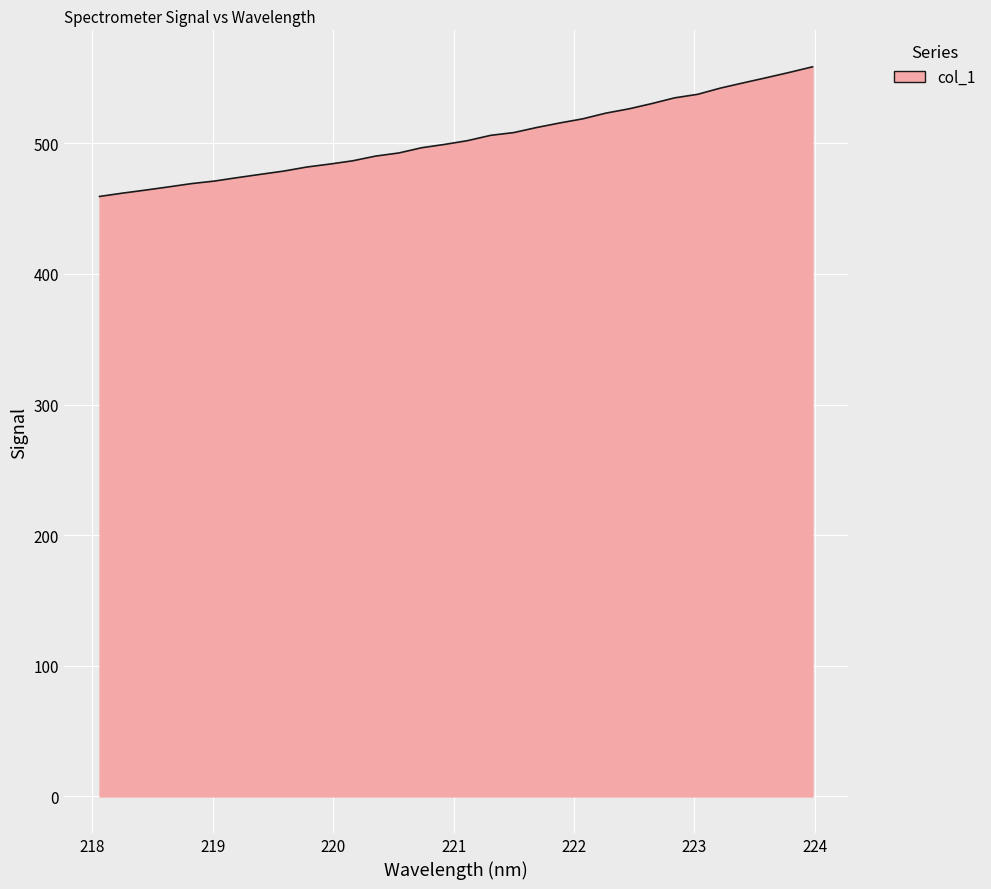

What is the maximum value shown in the chart?

558.6